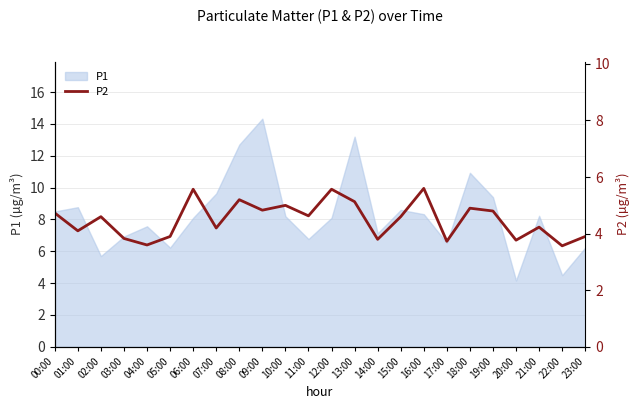

How many interior local peaks (higher than both neighbors) does the data have?

8